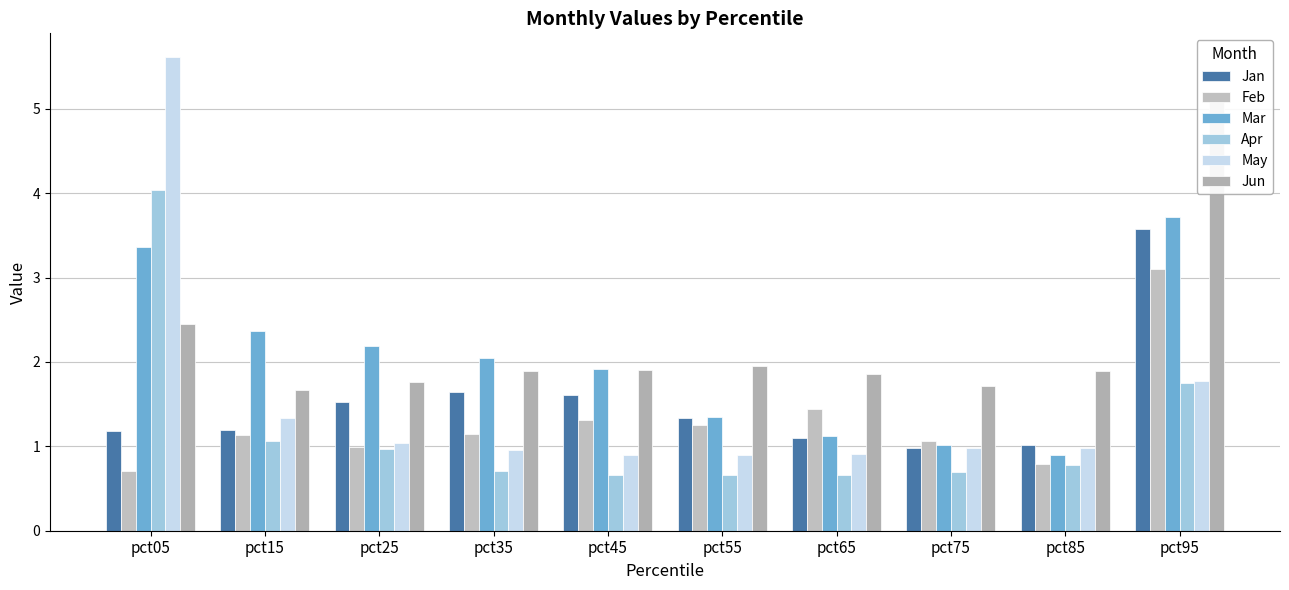

Which label corresponds to the largest value in the chart?

pct05